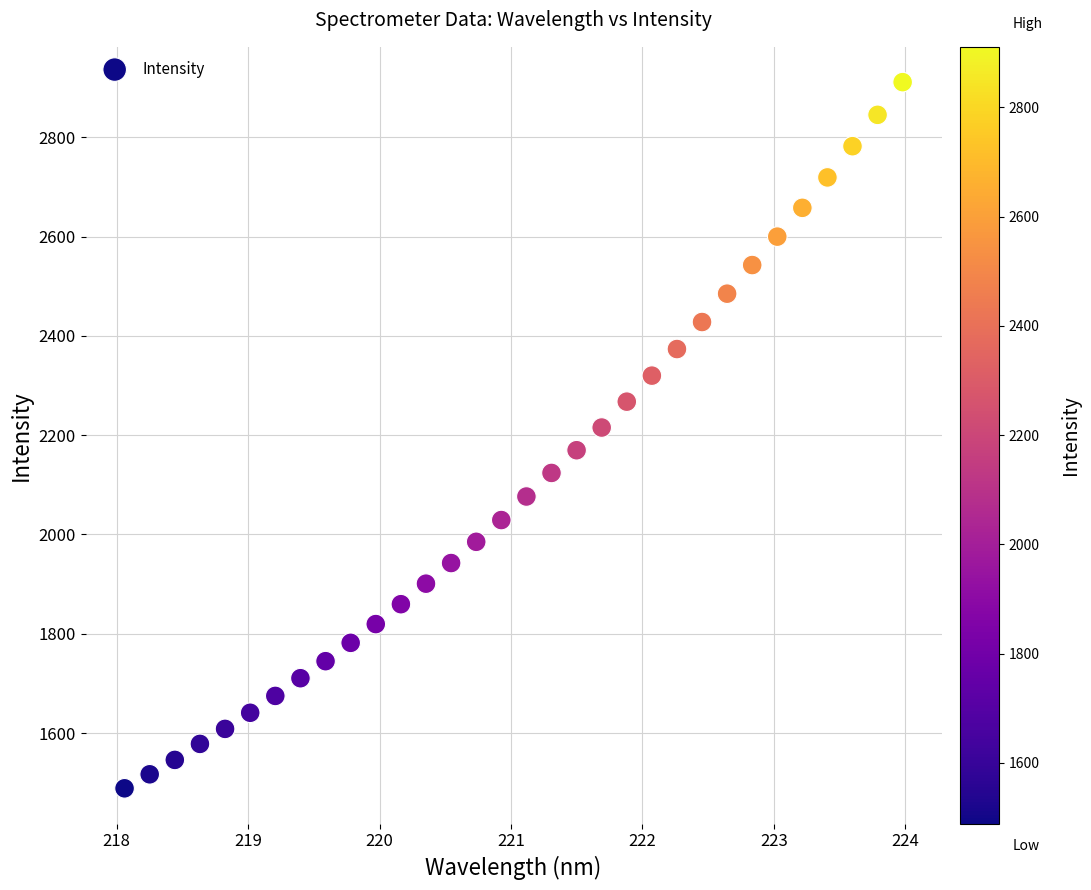

What is the range of Y values (max minus min)?

1422.1